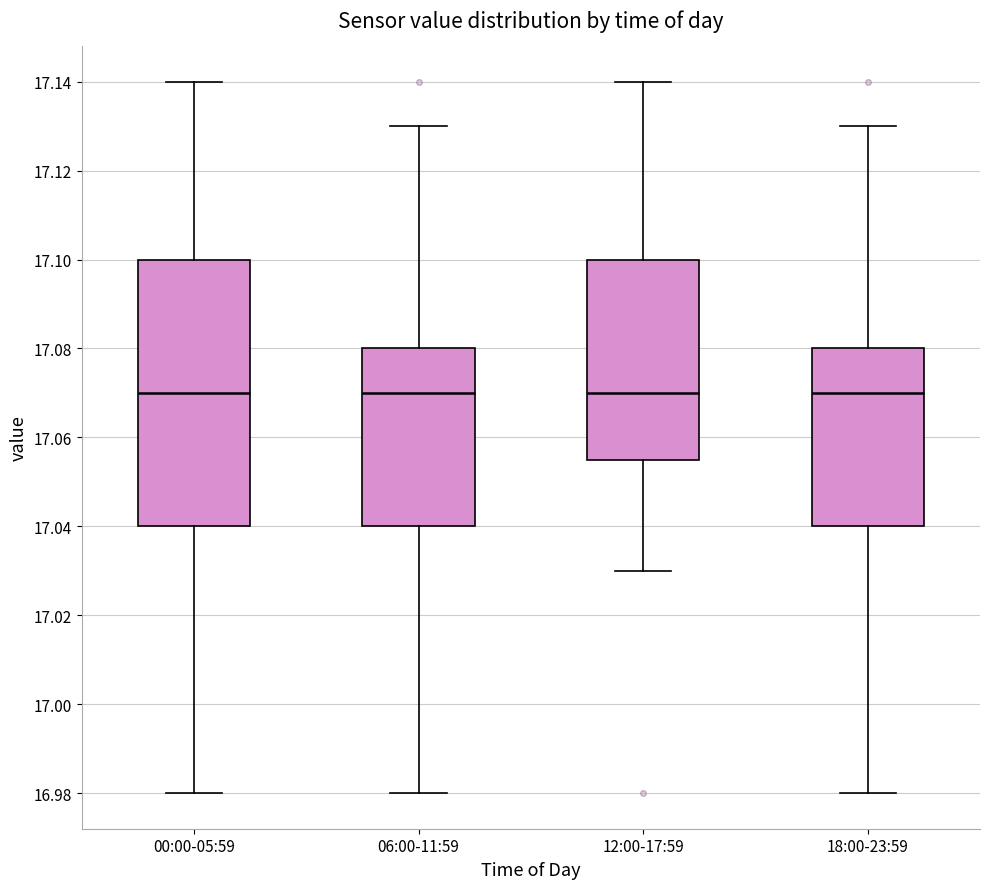

Which box is the tallest, from its lower edge to its upper edge?

00:00-05:59